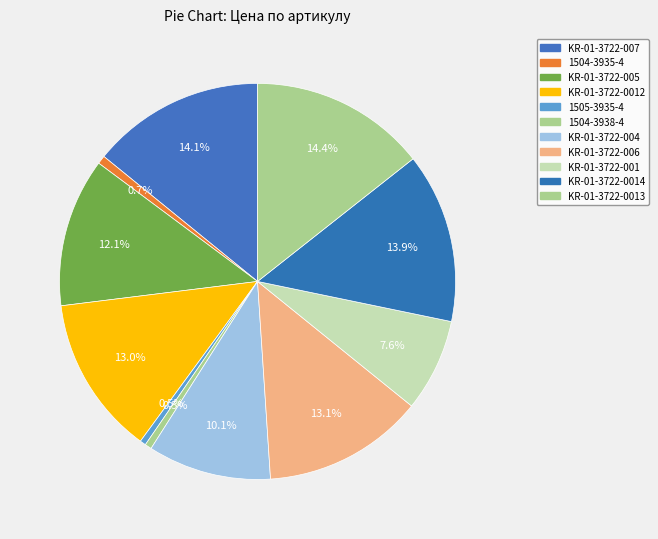

Rank the categories by value from lowest to highest.

1505-3935-4, 1504-3938-4, 1504-3935-4, KR-01-3722-001, KR-01-3722-004, KR-01-3722-005, KR-01-3722-0012, KR-01-3722-006, KR-01-3722-0014, KR-01-3722-007, KR-01-3722-0013